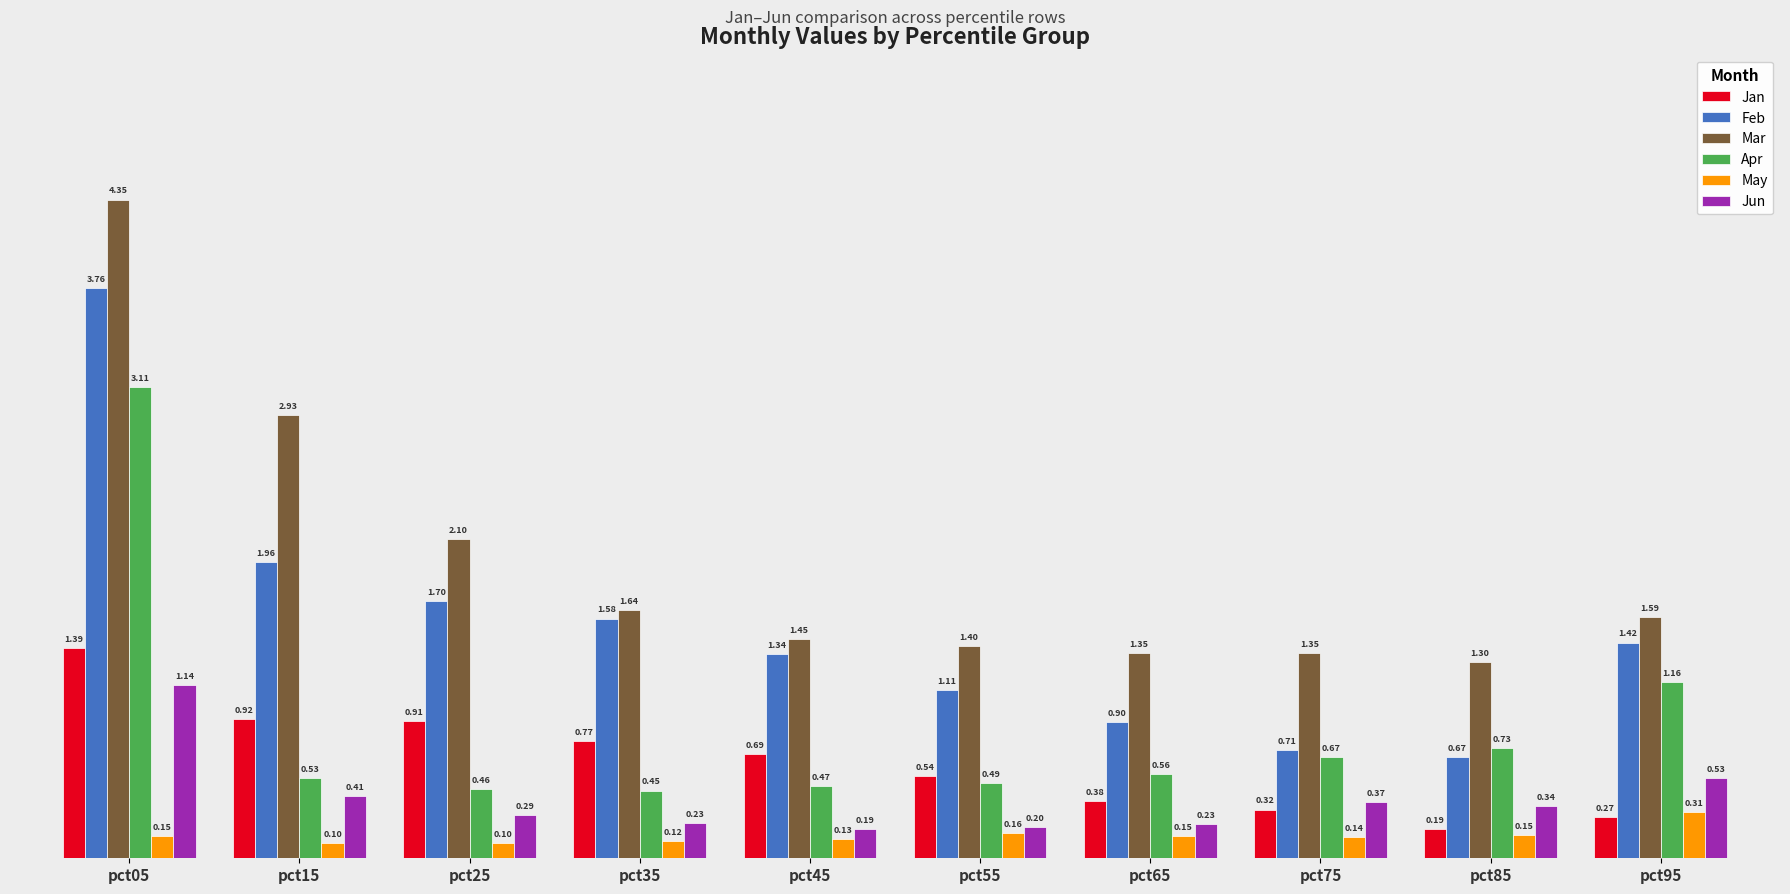

List the series in order of their peak value, lowest first.

May, Jun, Jan, Apr, Feb, Mar